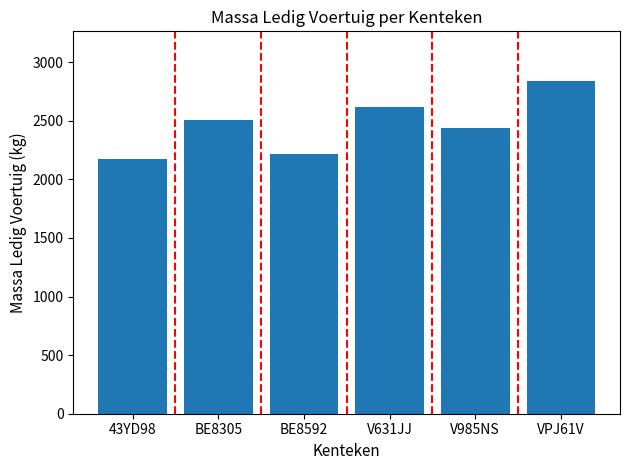

Is it true that the value at VPJ61V is 1253?

False